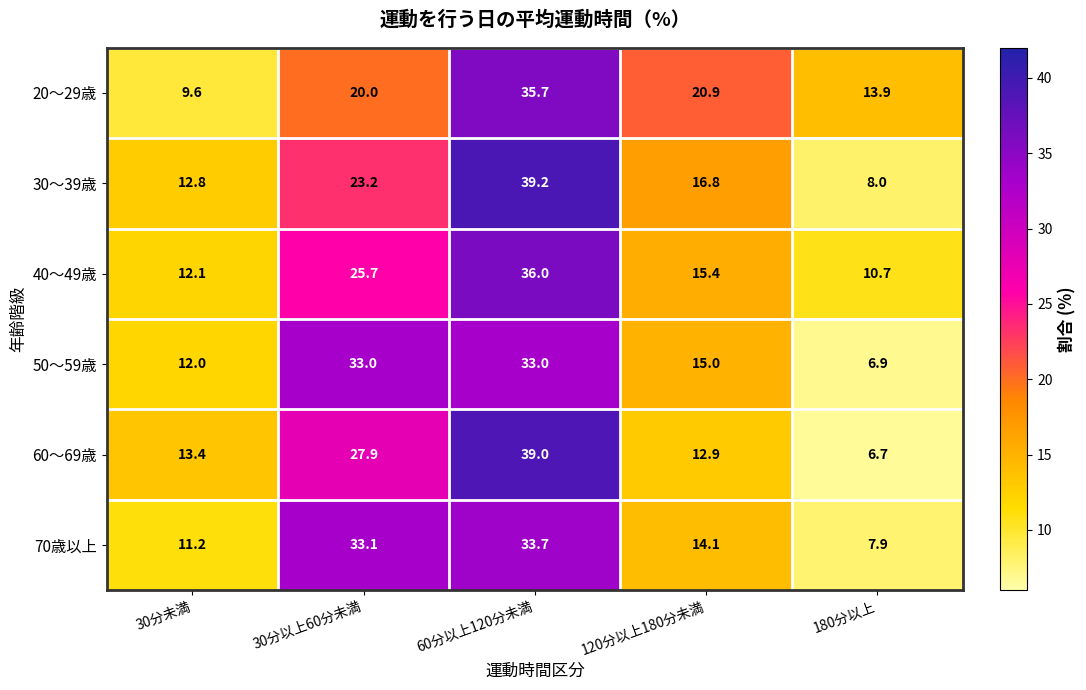

Where is 40～49歳 nearest to the value 23?

30分以上60分未満